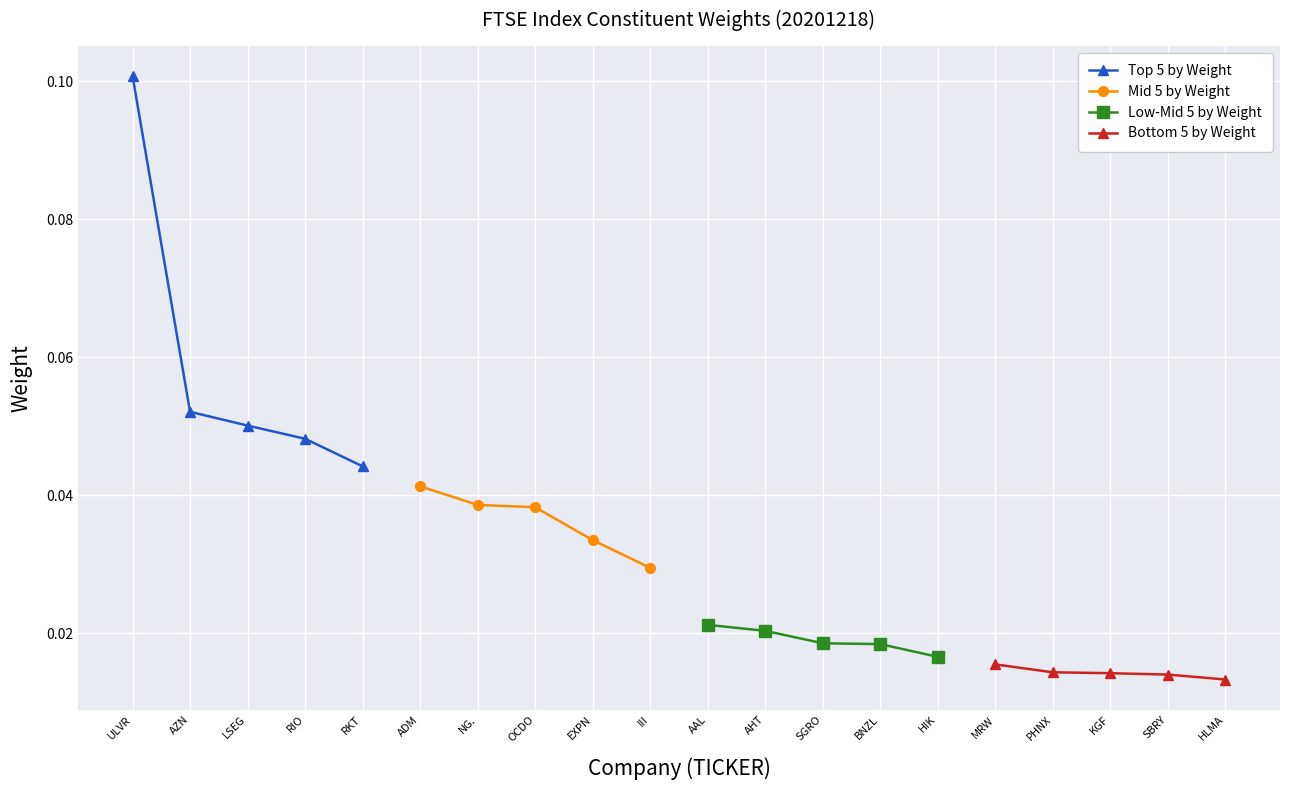

True or false: Top 5 by Weight has a value of 0.0 at AZN.

False